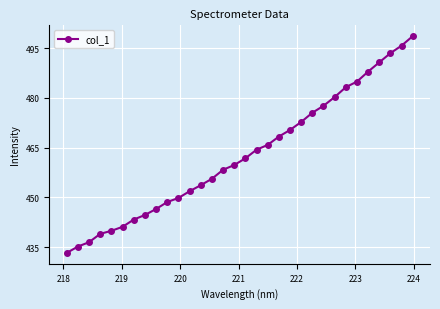

How many series are shown in this chart?

1